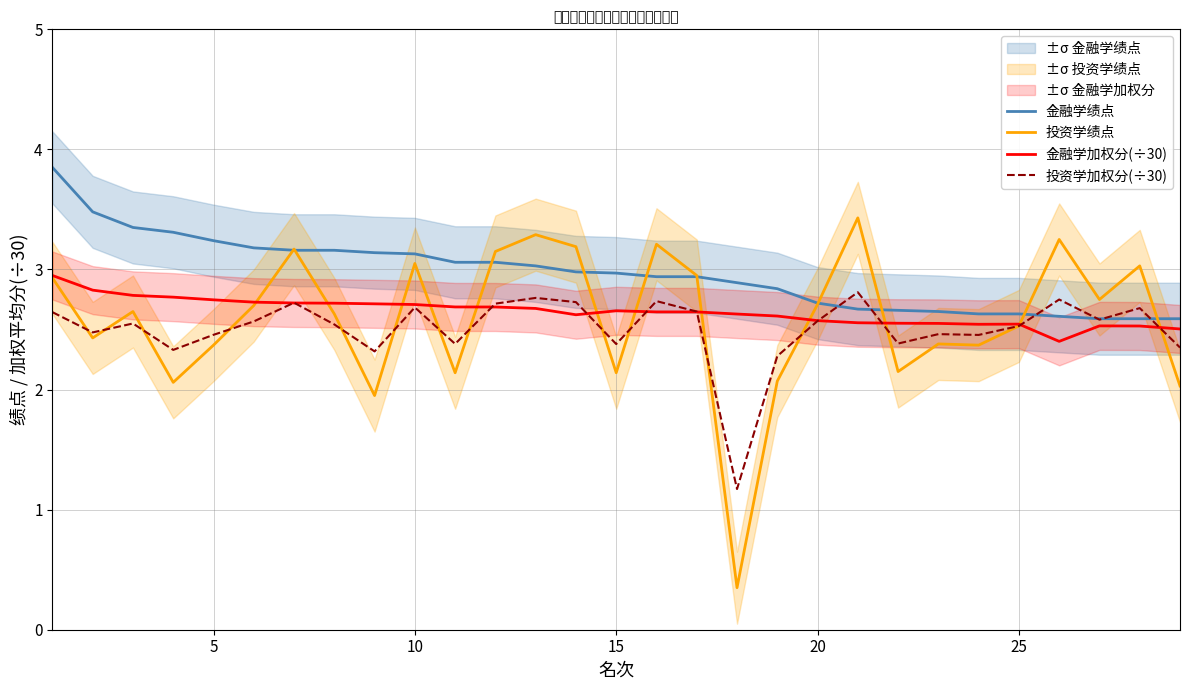

Count the number of data series in this chart.

4